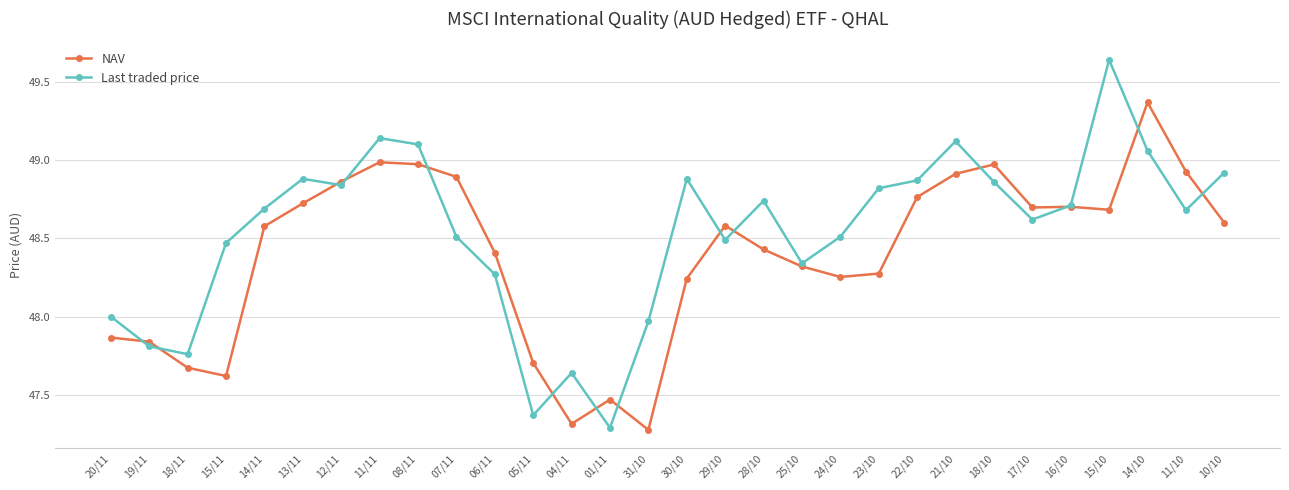

At 05/11, list the series in order from smallest to largest.

Last traded price, NAV